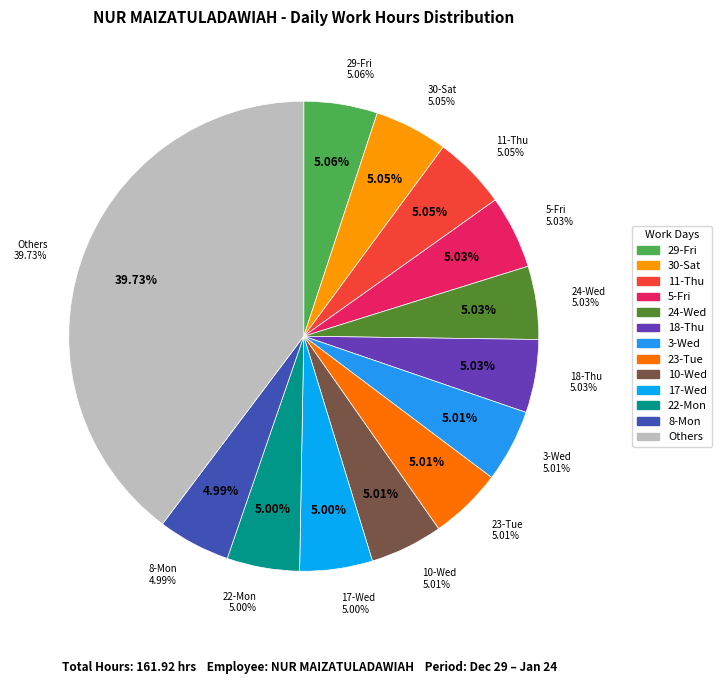

Is it true that 5-Fri is 1% of the pie?

False